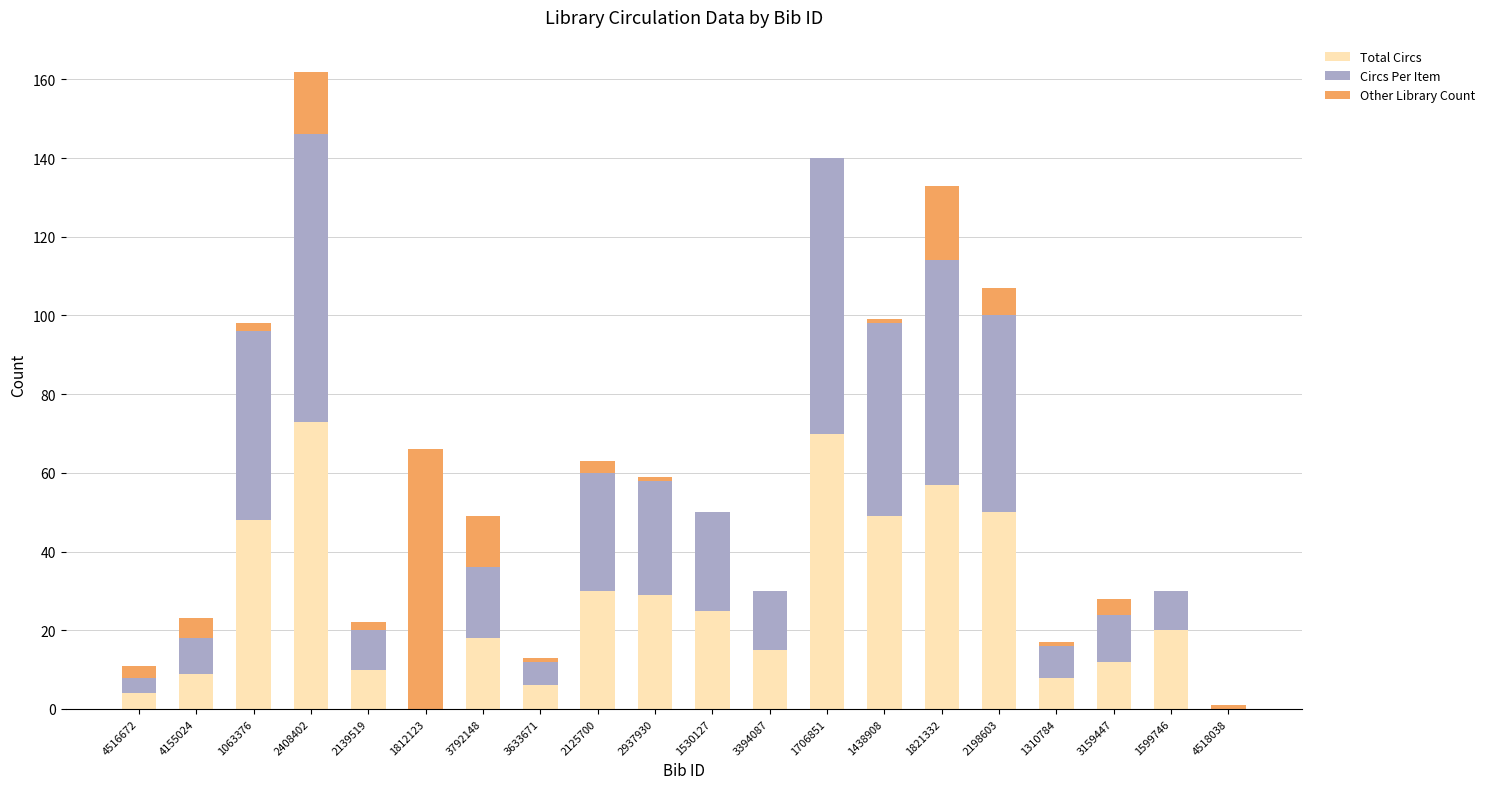

Is it true that Total Circs equals 8 at 1310784?

True